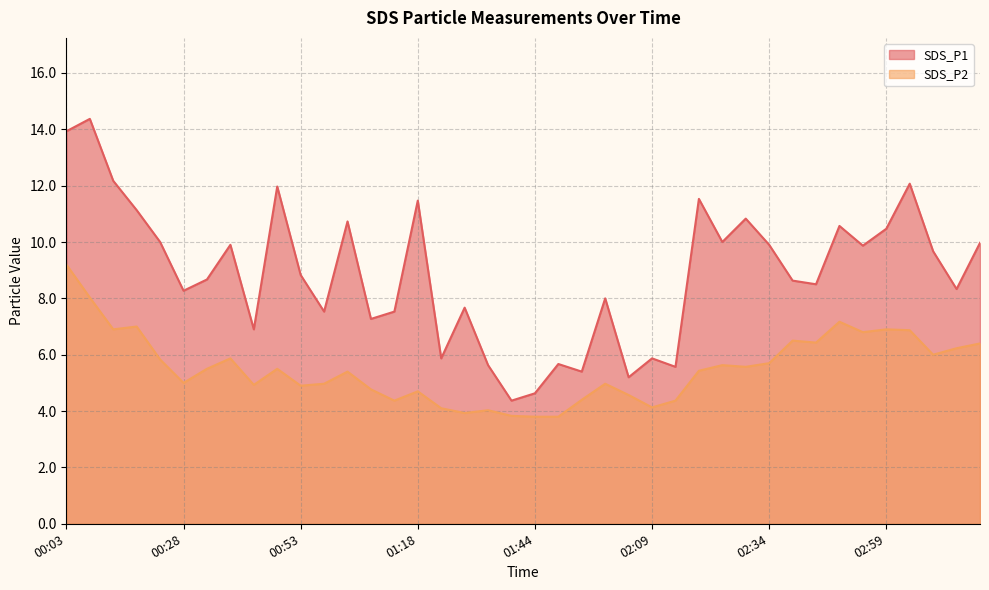

True or false: SDS_P1 and SDS_P2 cross at least once.

False